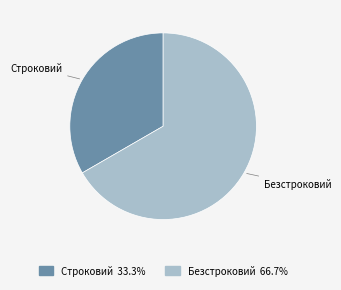

Rank the categories by value from highest to lowest.

Безстроковий, Строковий